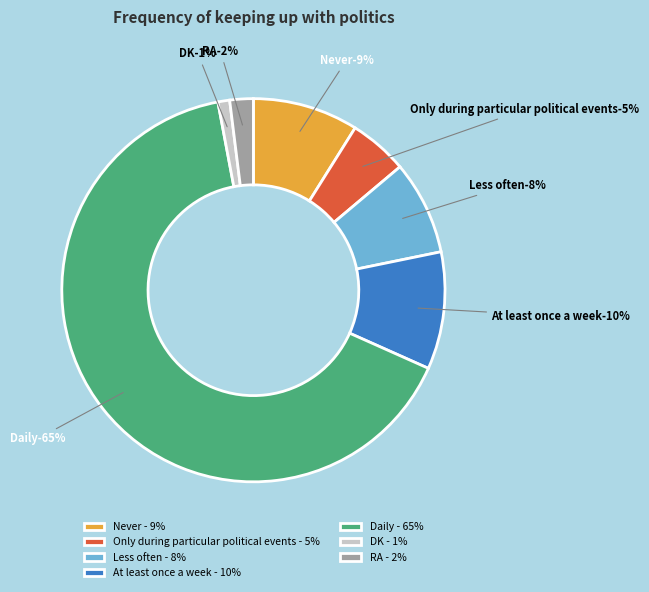

The Never slice represents 3% of the pie. True or false?

False